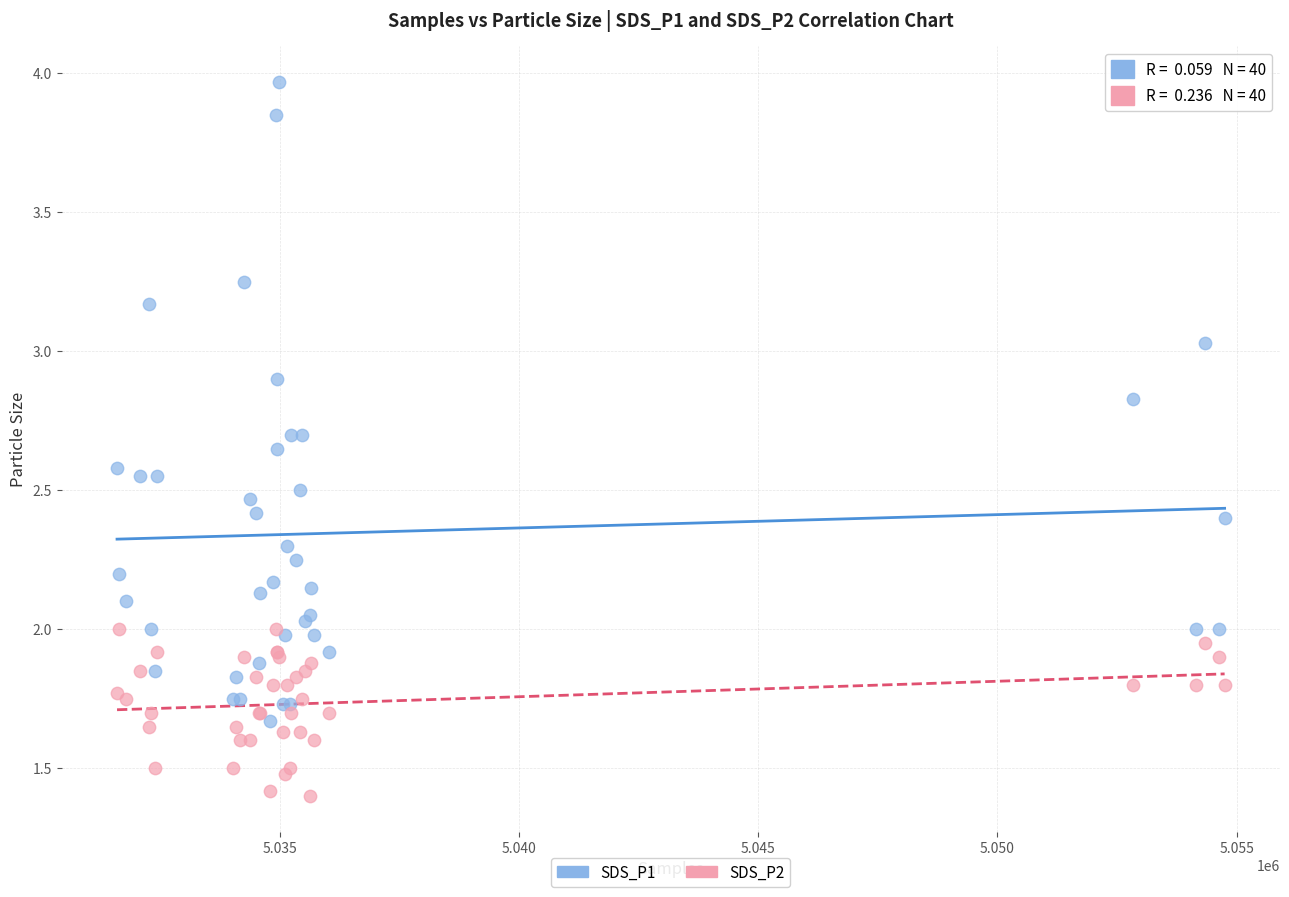

Which series reaches the minimum Y coordinate?

SDS_P2